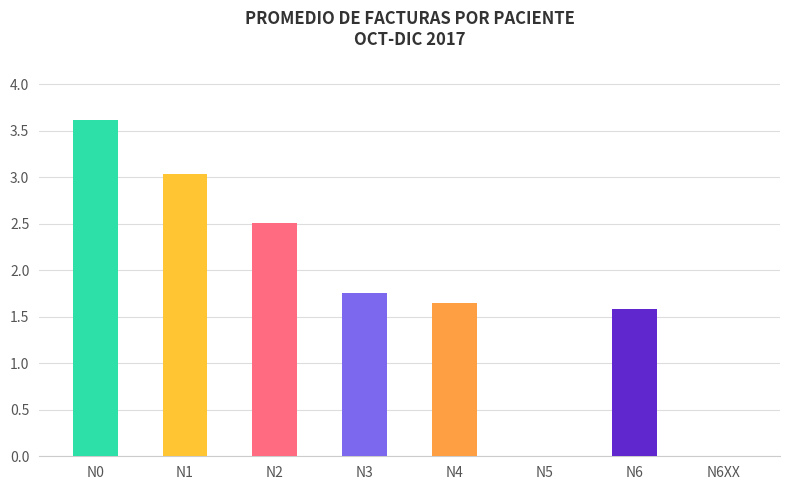

How many categories are shown in the chart?

8